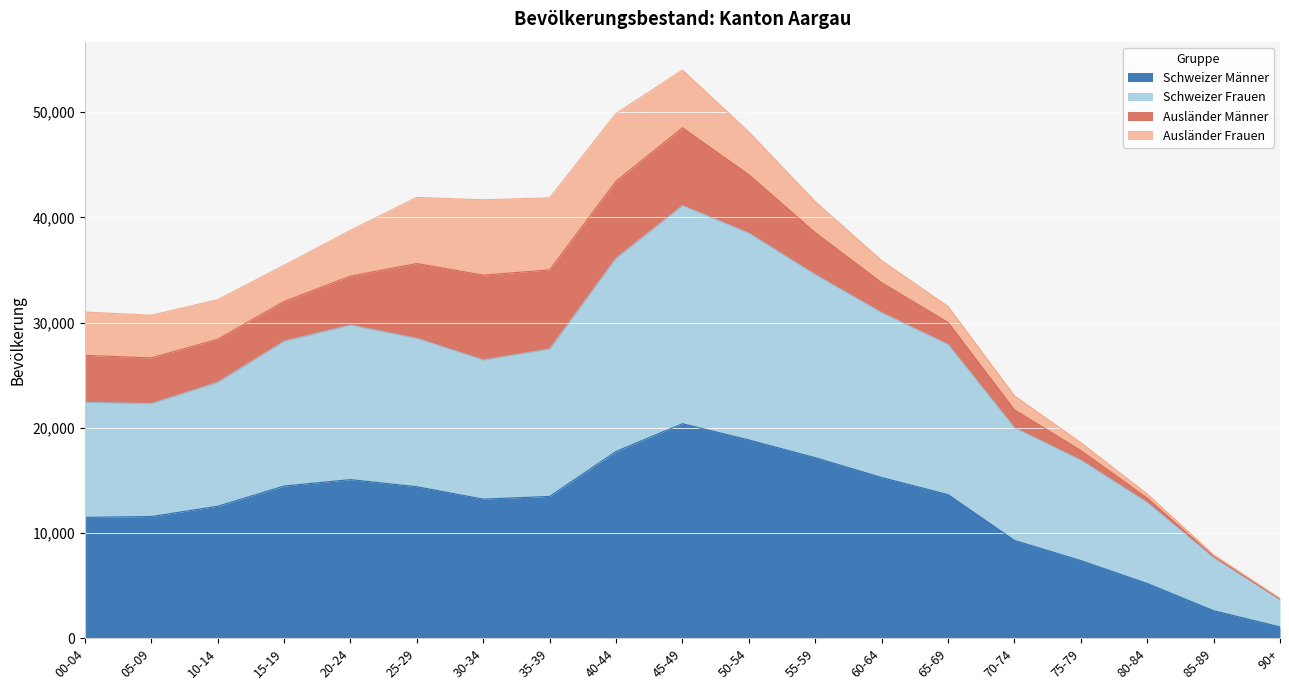

What position from the right is 15-19?

16